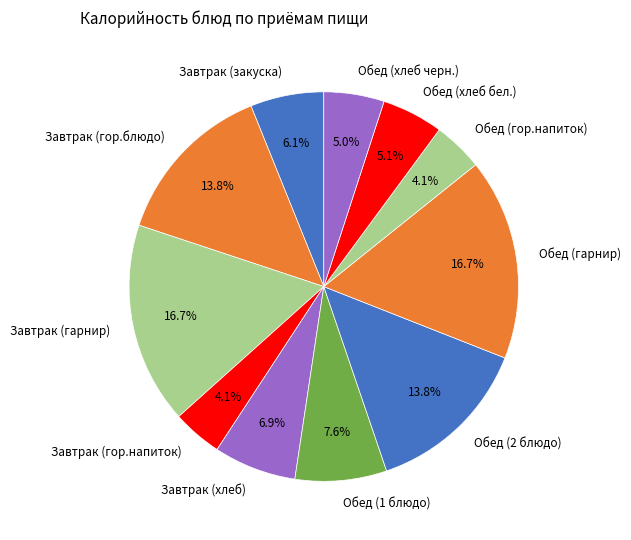

How many segments does this pie chart have?

11